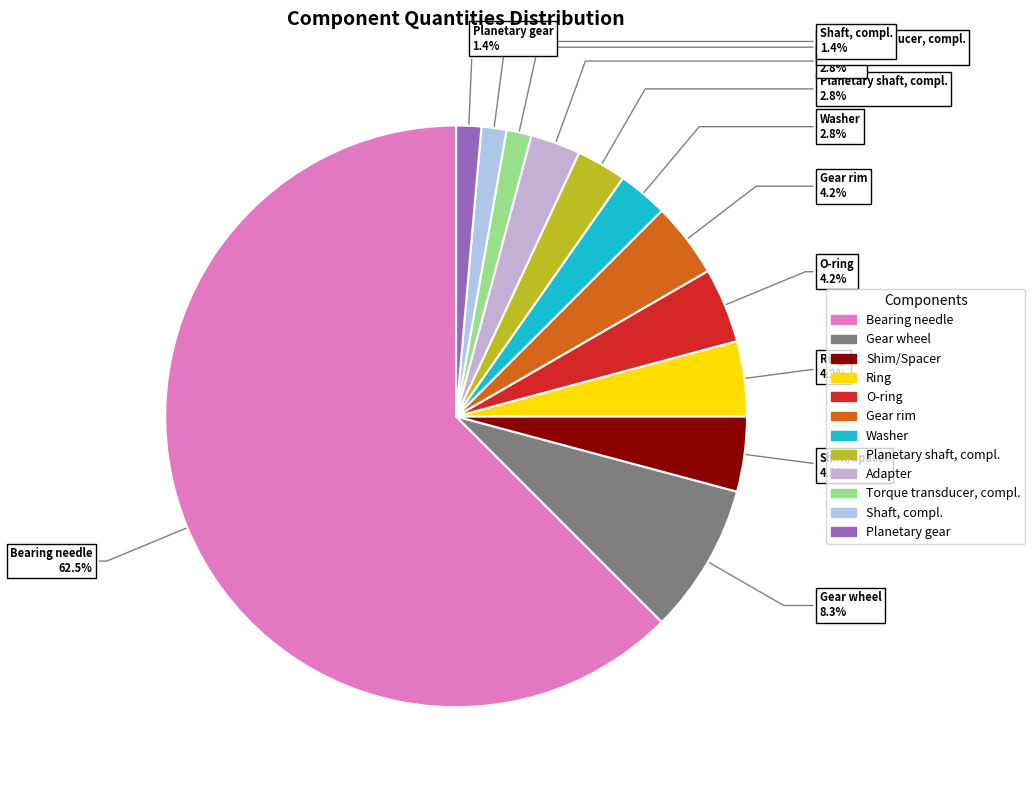

Is there a majority slice in this chart?

Yes